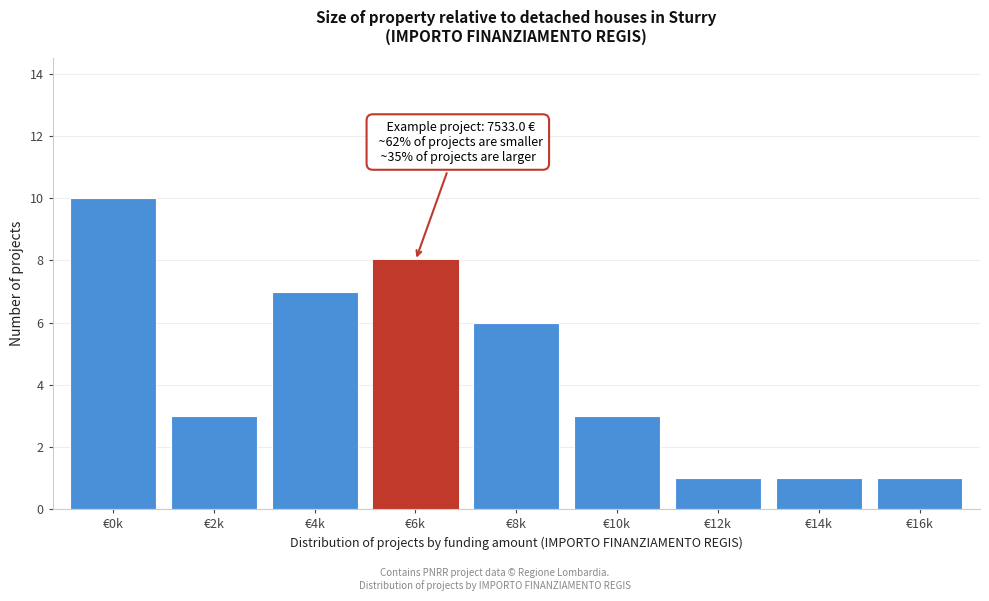

Reading right to left, what are all the values shown in this chart?

1	1	1	3	6	8	7	3	10